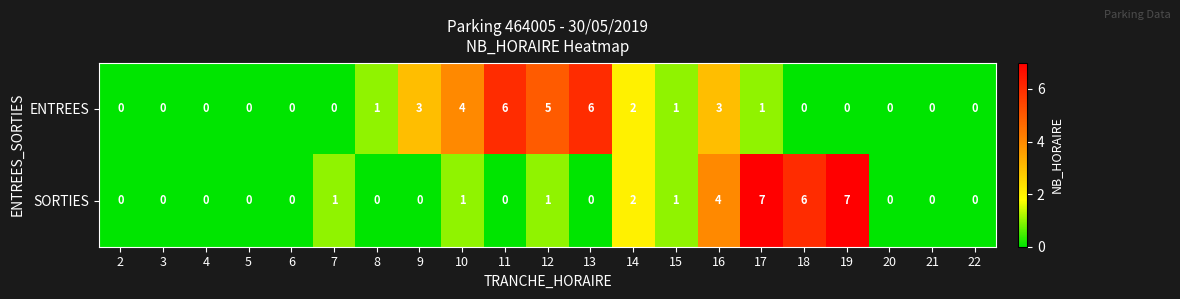

Between 8 and 20, which series saw the biggest shift?

ENTREES